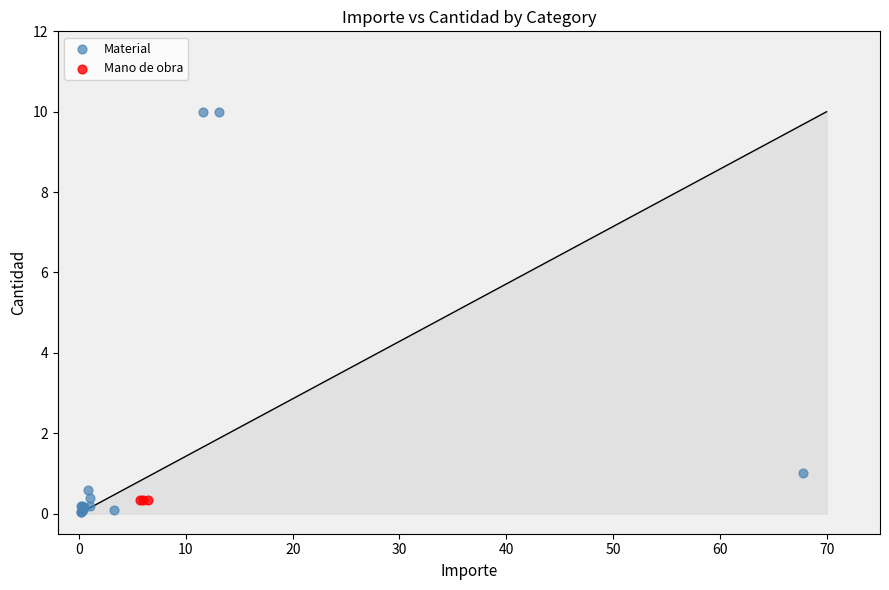

Which series reaches the maximum Y coordinate?

Material